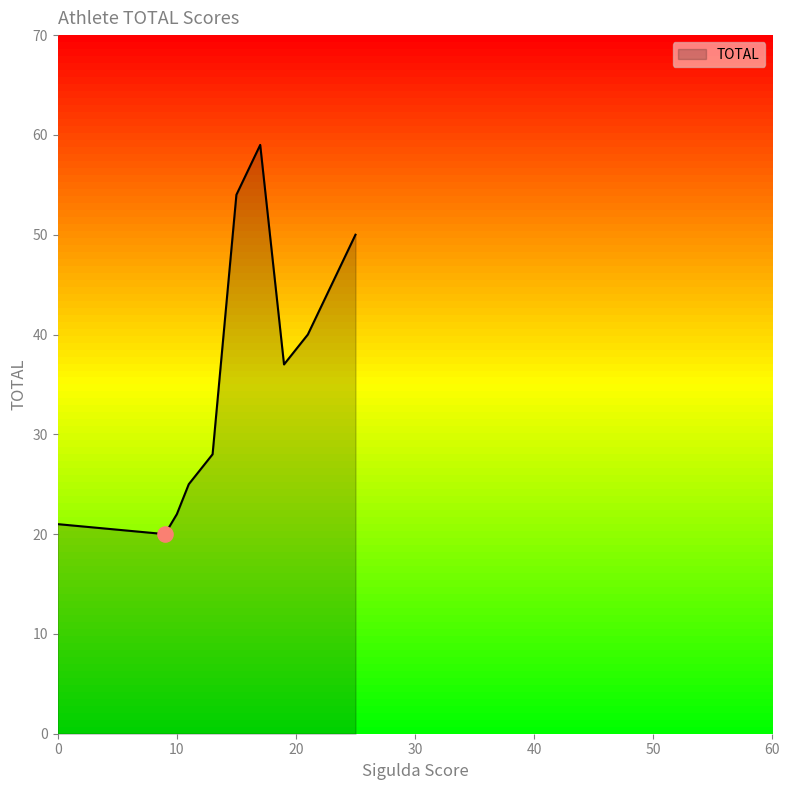

What is the difference between the maximum and minimum values?

39